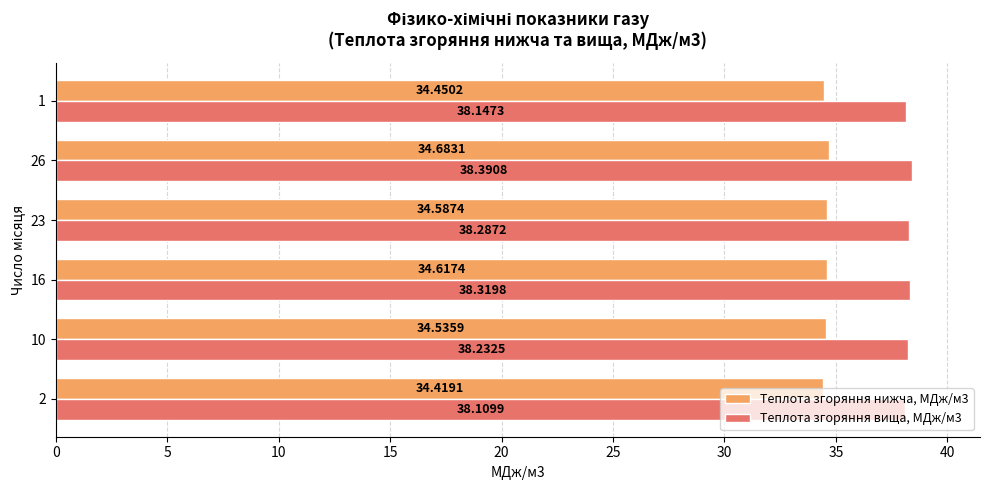

What is the difference between the highest and lowest values at 1?

3.7